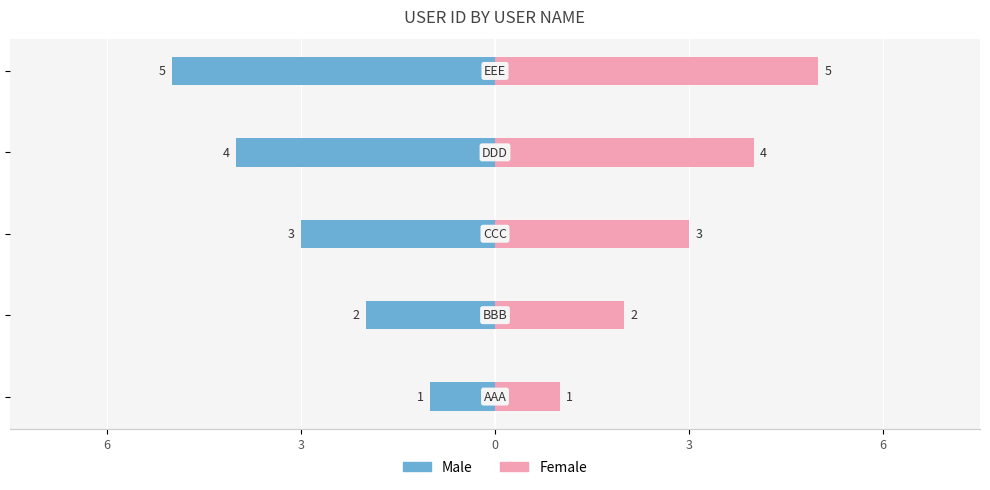

Reading right to left, extract all data points from this chart.

Male: 6=-5	3=-4	0=-3	3=-2	6=-1
Female: 6=5	3=4	0=3	3=2	6=1